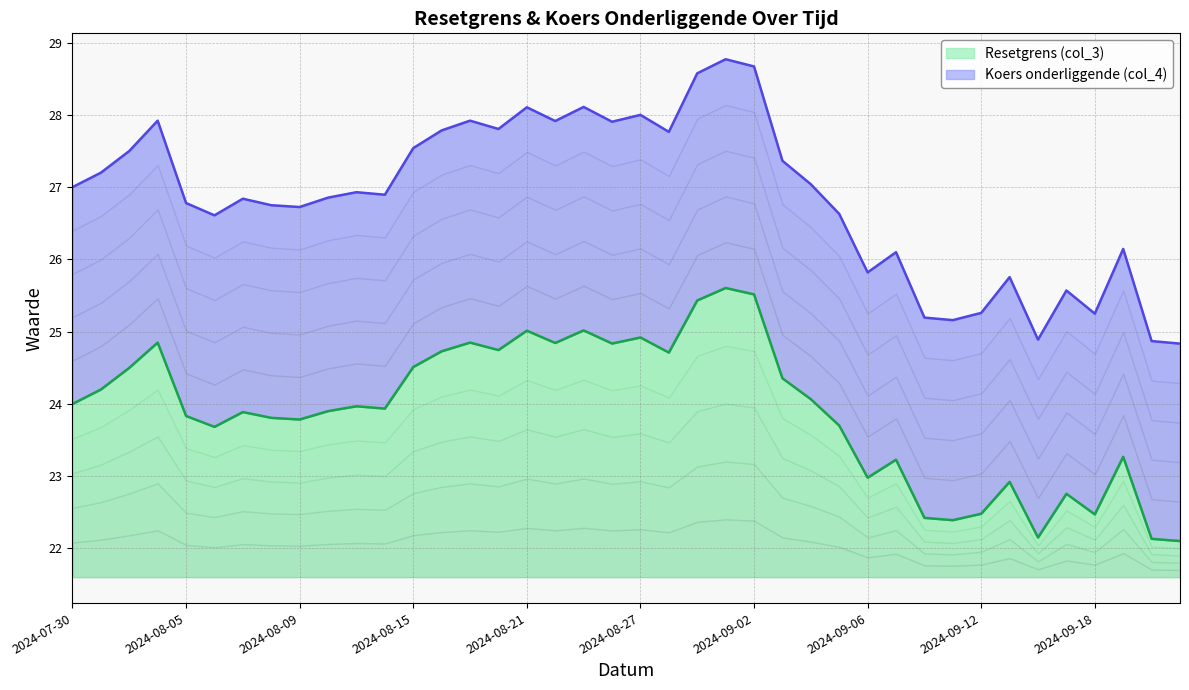

True or false: Koers onderliggende (col_4) and Resetgrens (col_3) intersect in this chart.

False